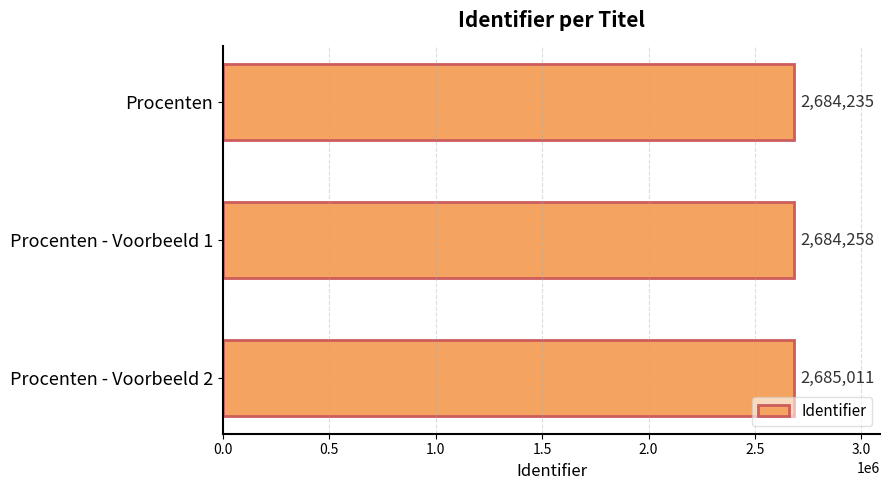

True or false: the data shows 2684235 at Procenten.

True